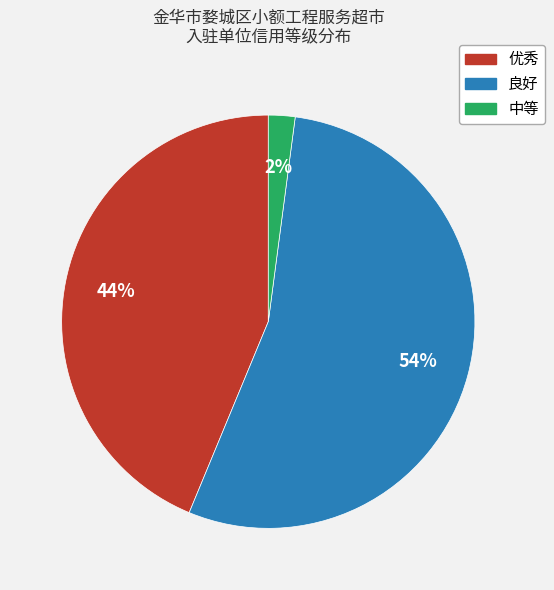

How many slices are in this pie chart?

3